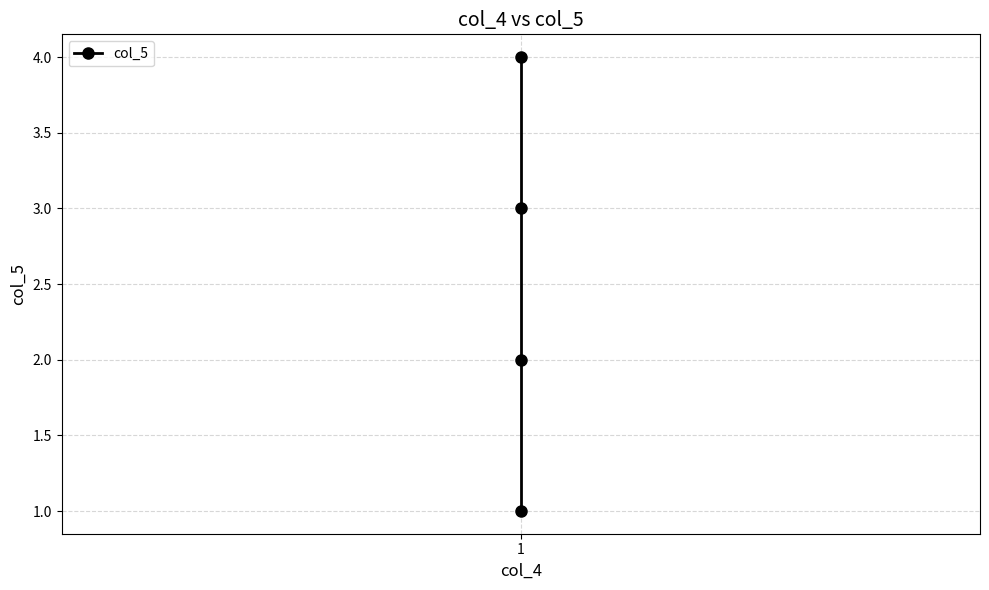

True or false: the data has more than 1 interior local peaks.

False